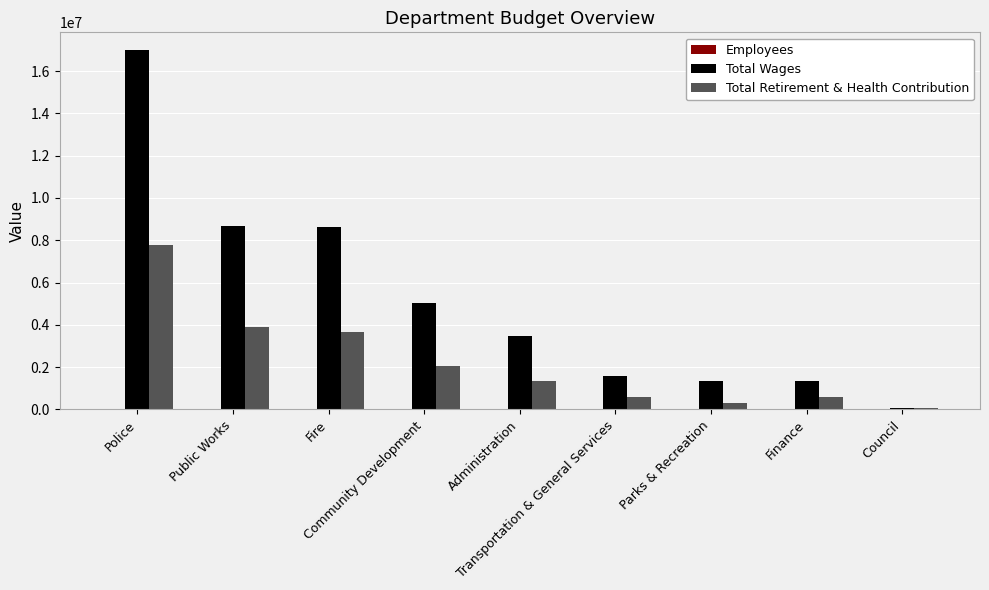

What is the maximum value for Total Retirement & Health Contribution?

7793425